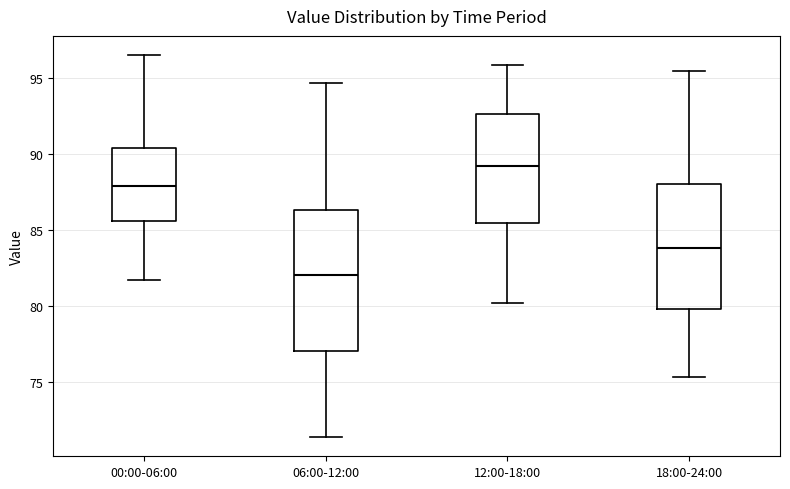

Reading left to right, transcribe this box plot: for each box, give where its median line is, the range the box spans, and where its two whiskers end, as read against the y-axis. The values are not printed on the chart, so give them approximately, as read against the axis.

00:00-06:00: median 88.0, box 85.5 to 90.5, whiskers 81.5 to 96.5
06:00-12:00: median 82.0, box 77.0 to 86.5, whiskers 71.5 to 94.5
12:00-18:00: median 89.0, box 85.5 to 92.5, whiskers 80.0 to 96.0
18:00-24:00: median 84.0, box 80.0 to 88.0, whiskers 75.5 to 95.5